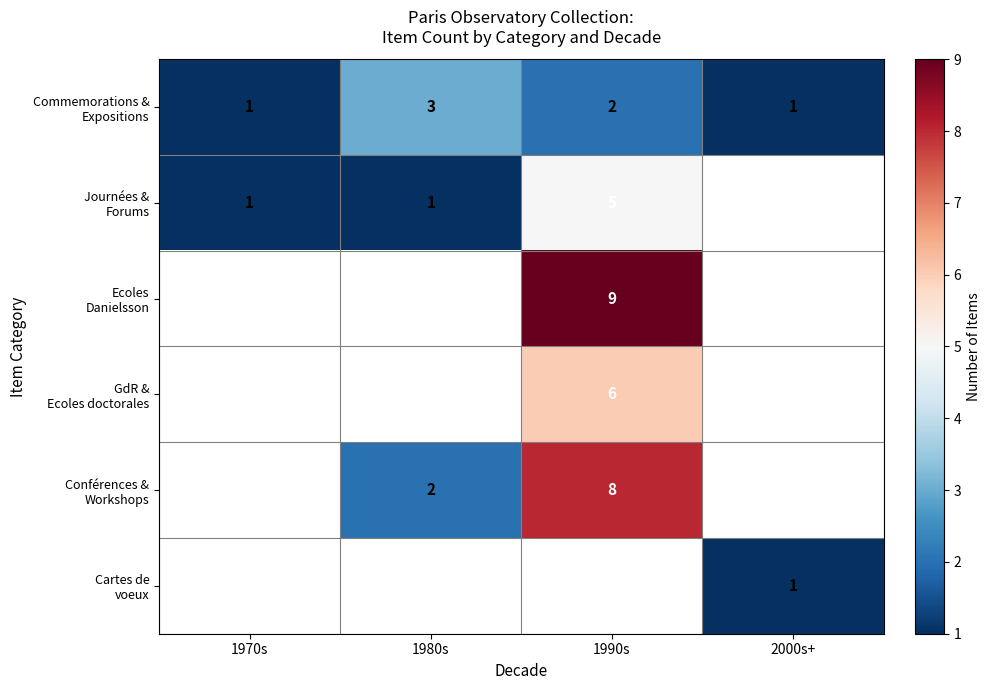

Rank the series by their maximum value, from highest to lowest.

Ecoles Danielsson, Conférences & Workshops, GdR & Ecoles doctorales, Journées & Forums, Commemorations & Expositions, Cartes de voeux